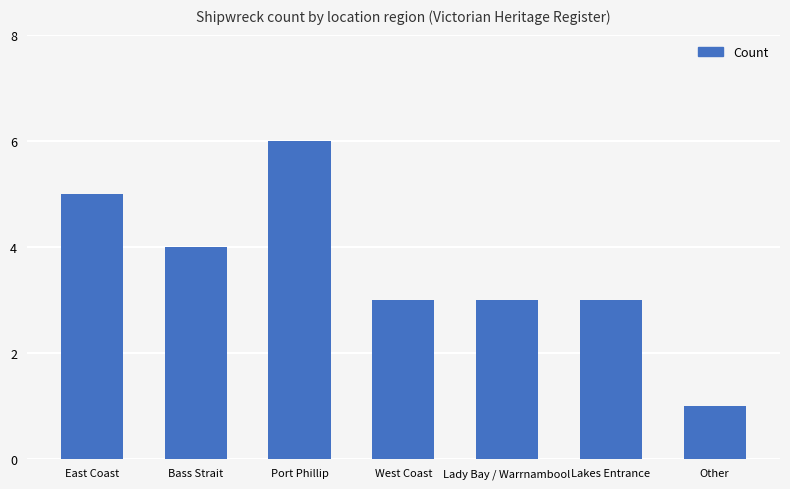

Reading left to right, extract all data points from this chart.

East Coast=5	Bass Strait=4	Port Phillip=6	West Coast=3	Lady Bay / Warrnambool=3	Lakes Entrance=3	Other=1